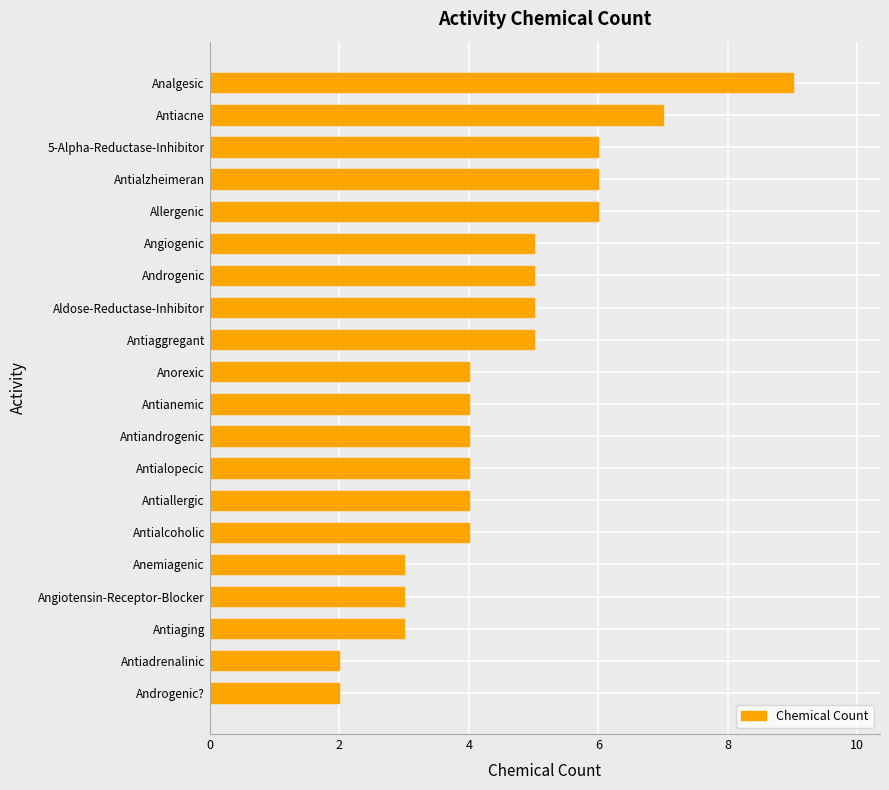

The value at Androgenic? is 1. True or false?

False